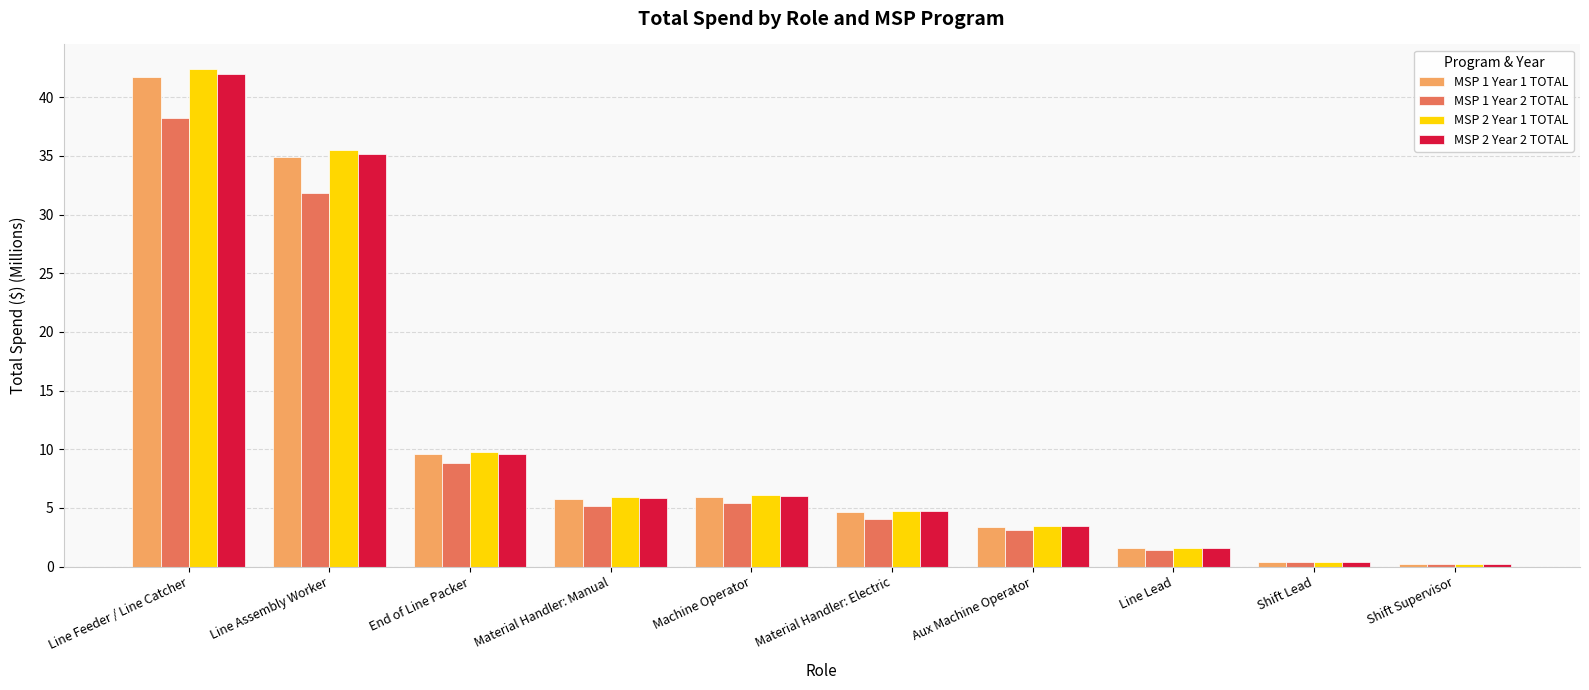

How many data points does each series have?

10